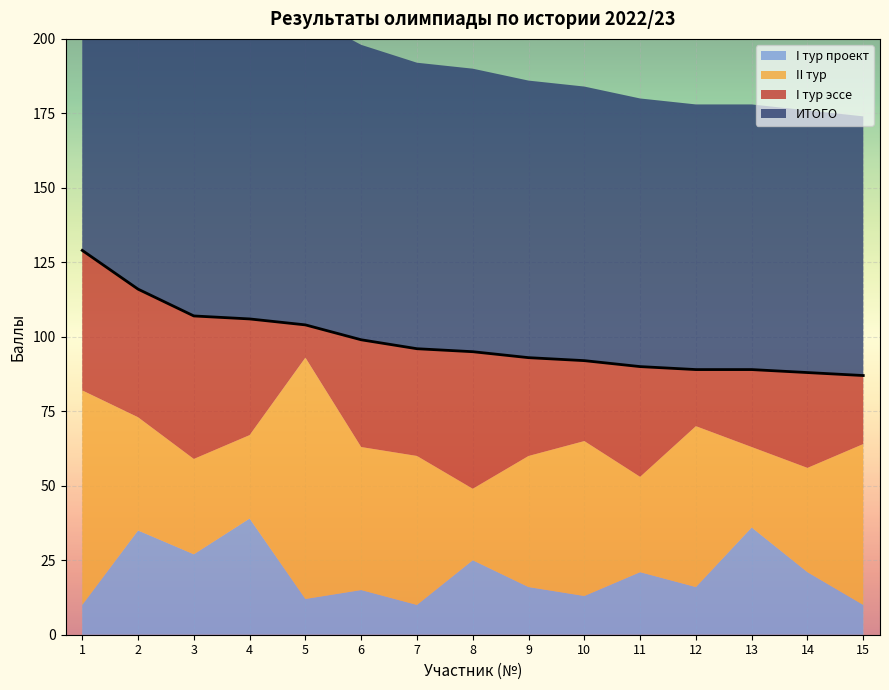

At which label does I тур проект reach its peak?

4